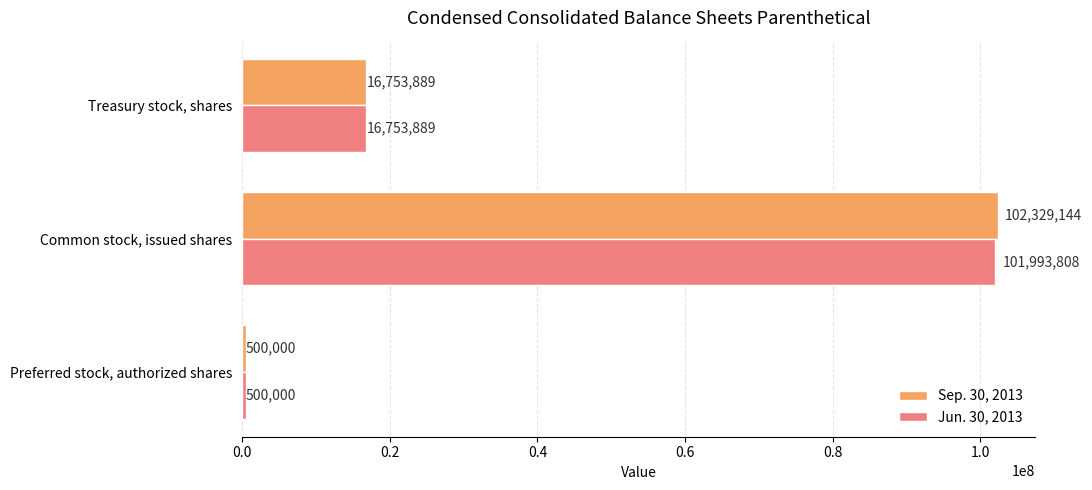

Count the number of categories in the chart.

3